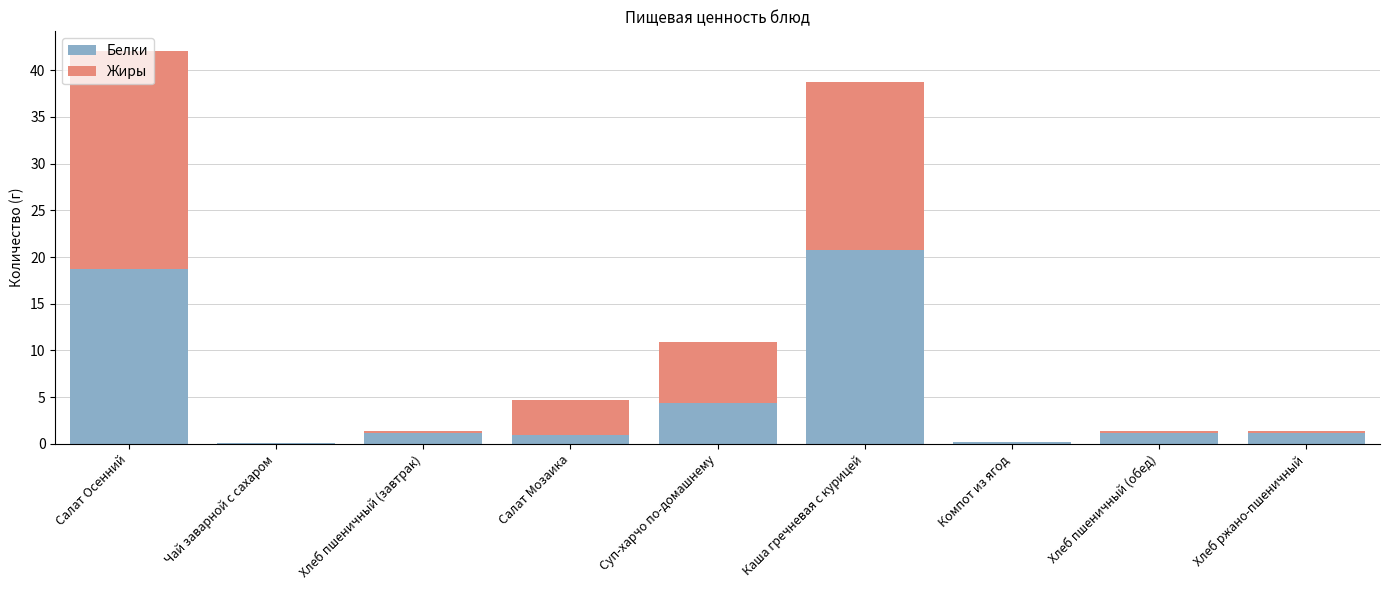

The Белки series shows 1.2 at Хлеб пшеничный (обед). True or false?

True